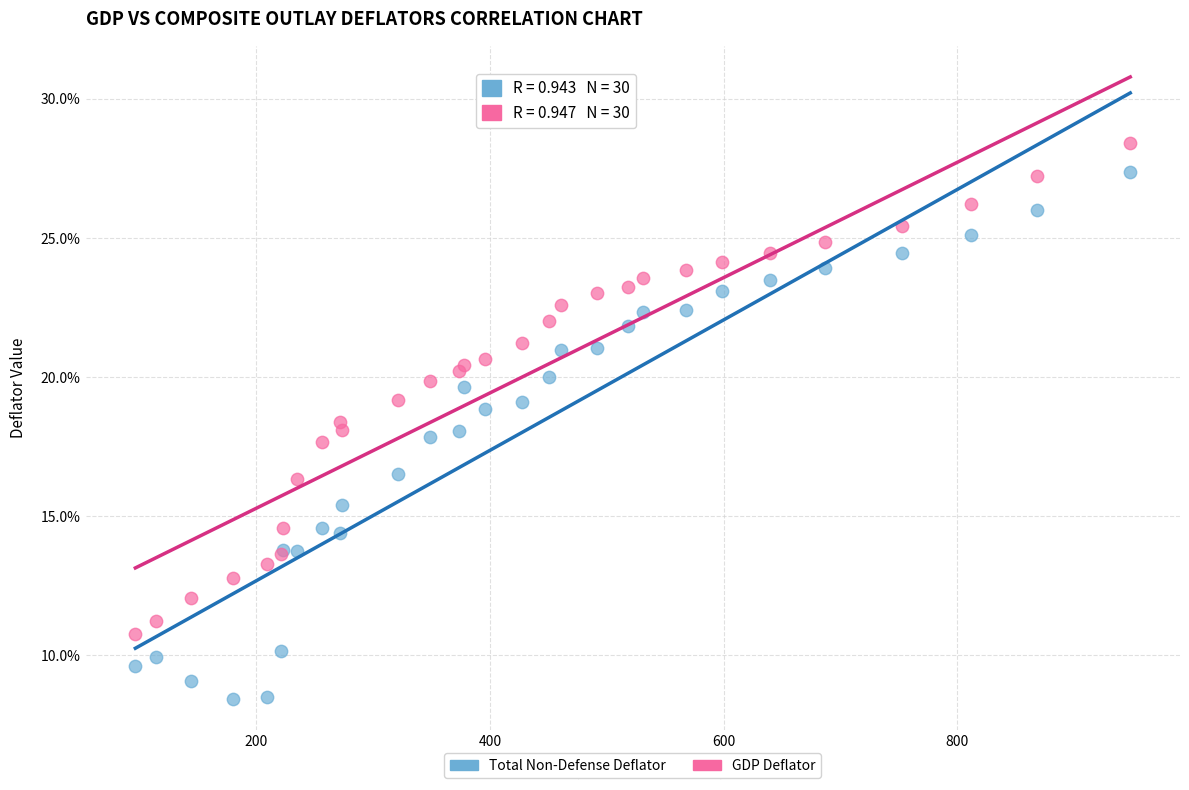

What are all the series names shown in the legend?

Total Non-Defense Deflator, GDP Deflator